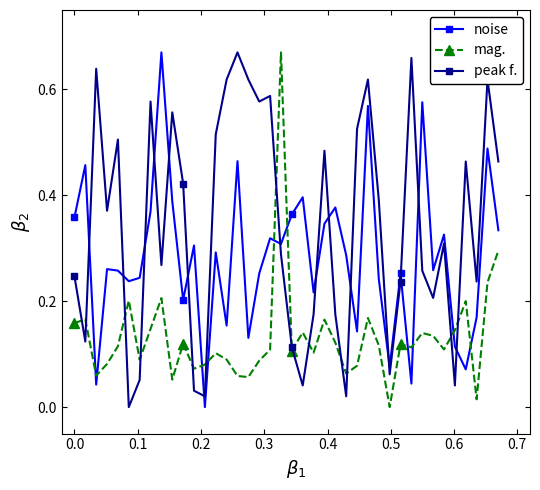

At how many categories does at least one series exceed 0?

40